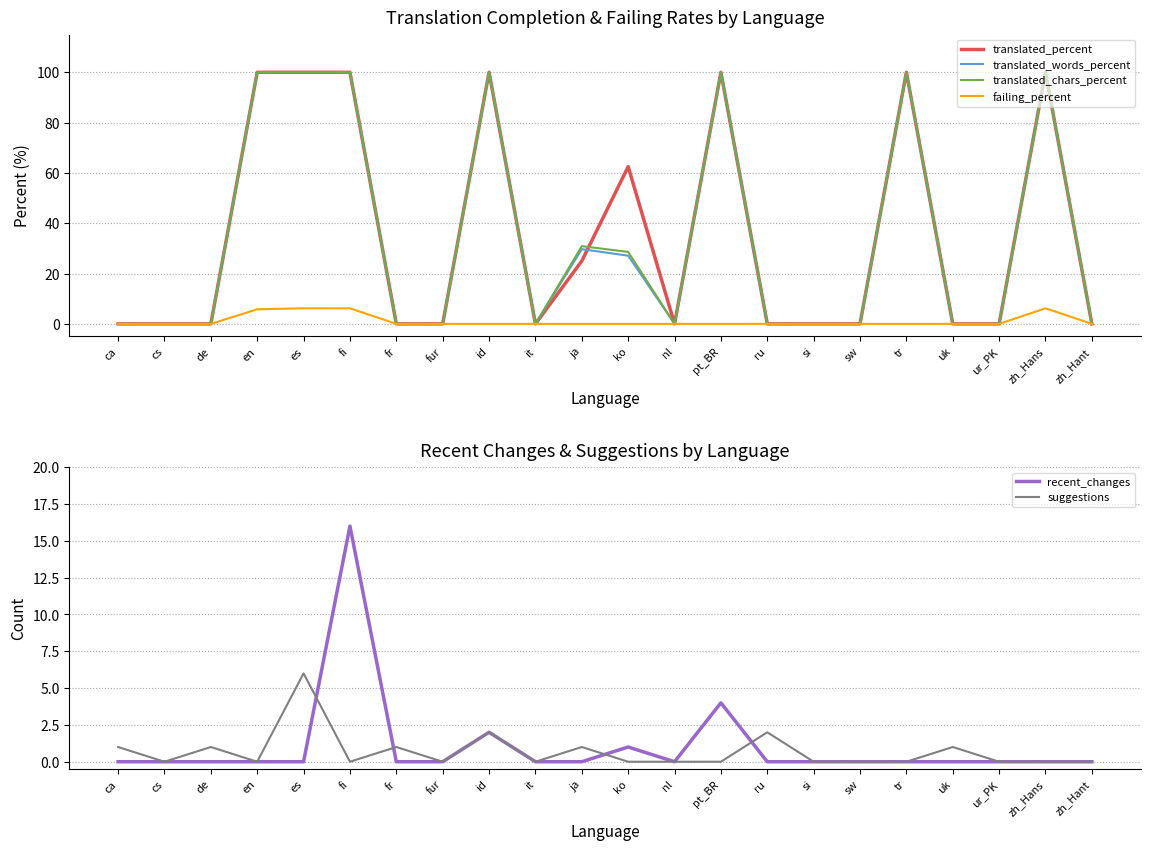

Which series has the widest spread of values?

translated_percent